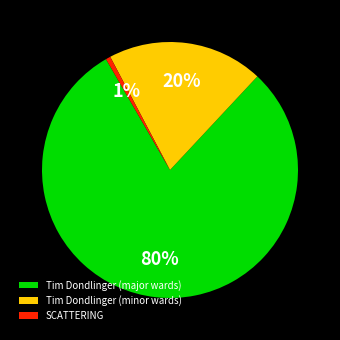

Which has a higher value, SCATTERING or Tim Dondlinger (major wards)?

Tim Dondlinger (major wards)